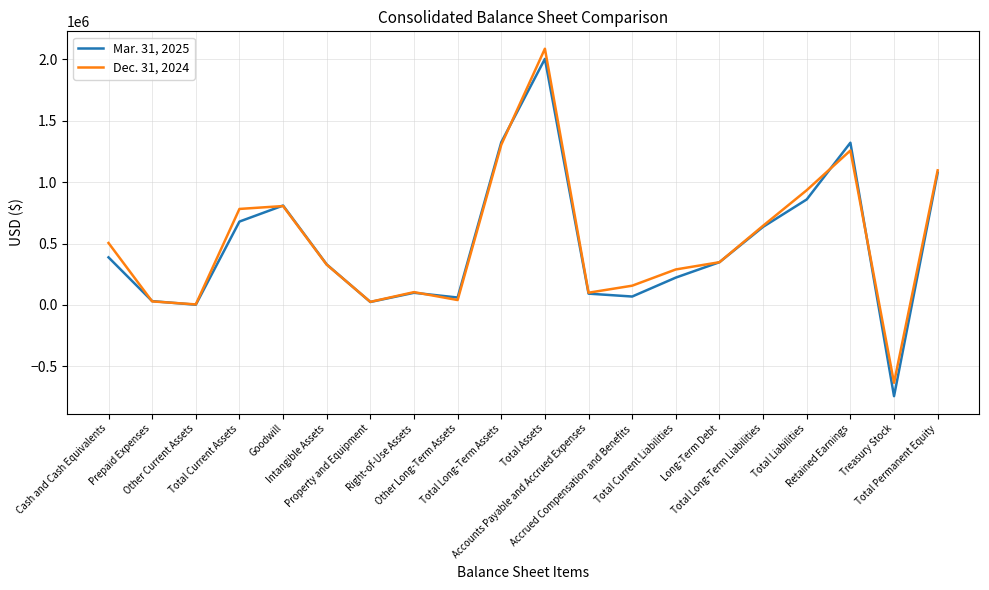

What is the average value of the Mar. 31, 2025 series?

481520